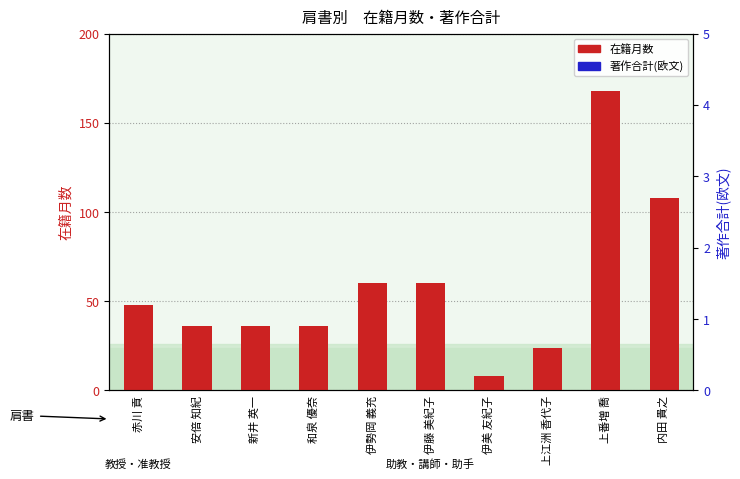

Which series changed the most between 和泉 優奈 and 伊美 友紀子?

在籍月数